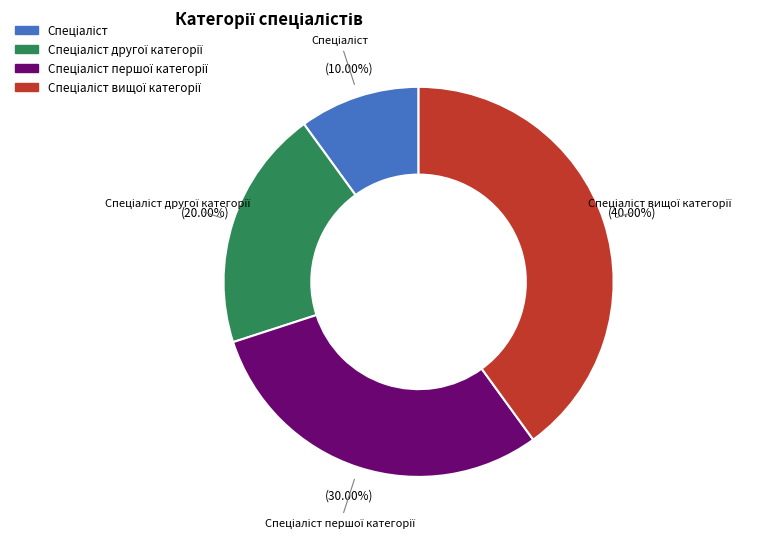

Does any single category account for the majority?

No